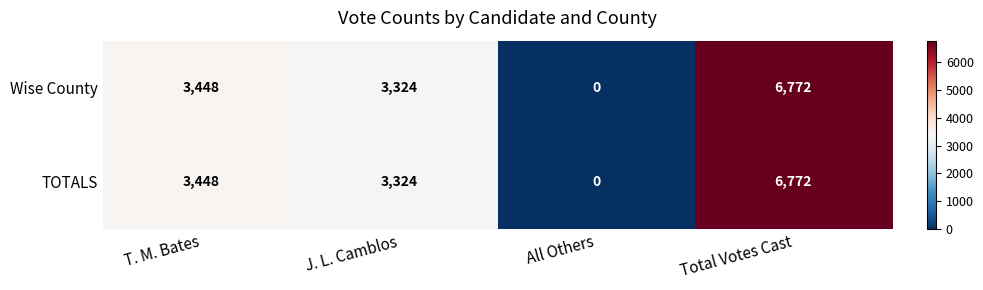

What is the average value of the TOTALS series?

3386